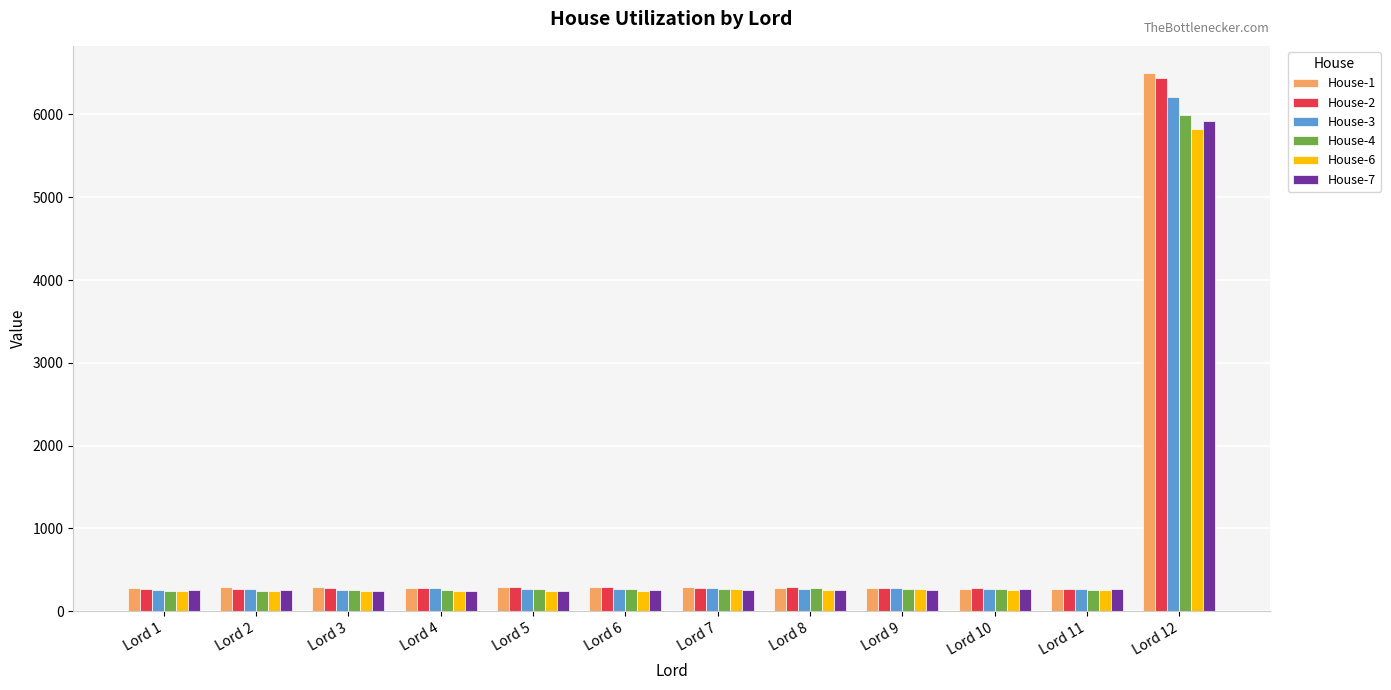

Is the value of House-6 at Lord 12 greater than the value of House-2 at Lord 5?

Yes